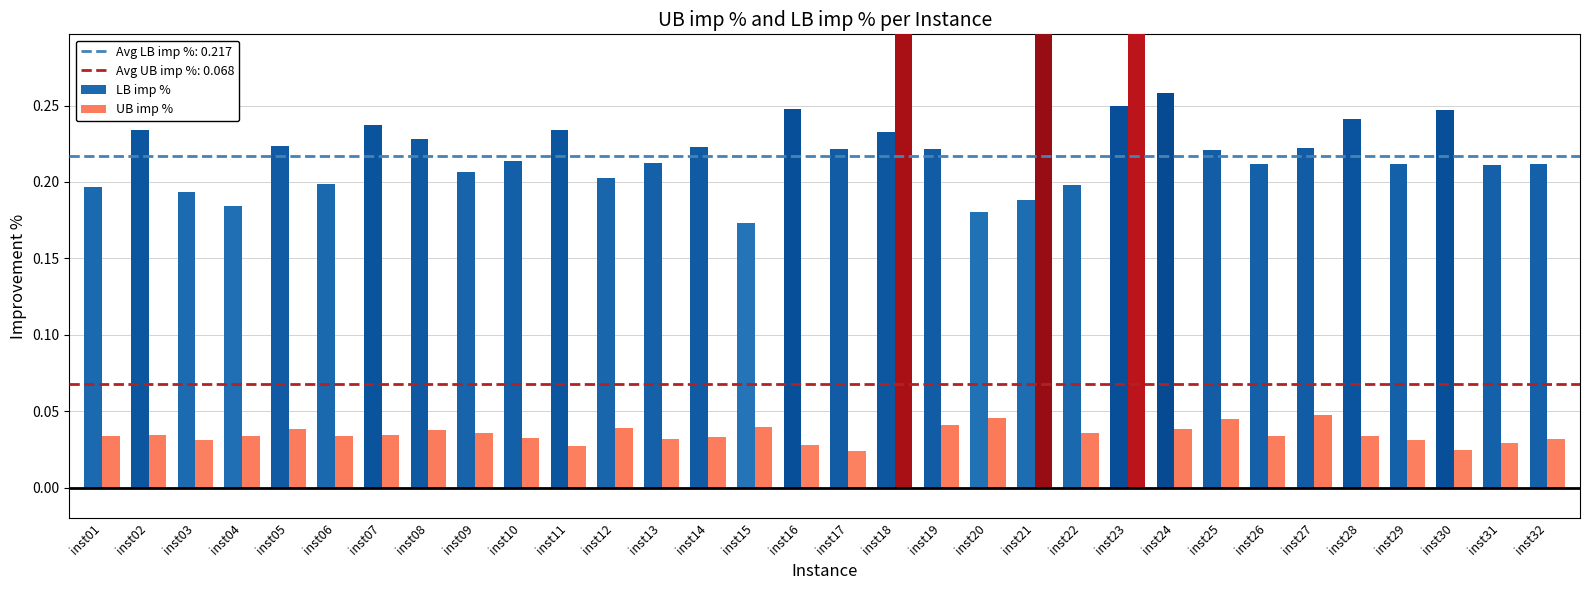

List the series in order of their overall mean, highest first.

LB imp %, UB imp %